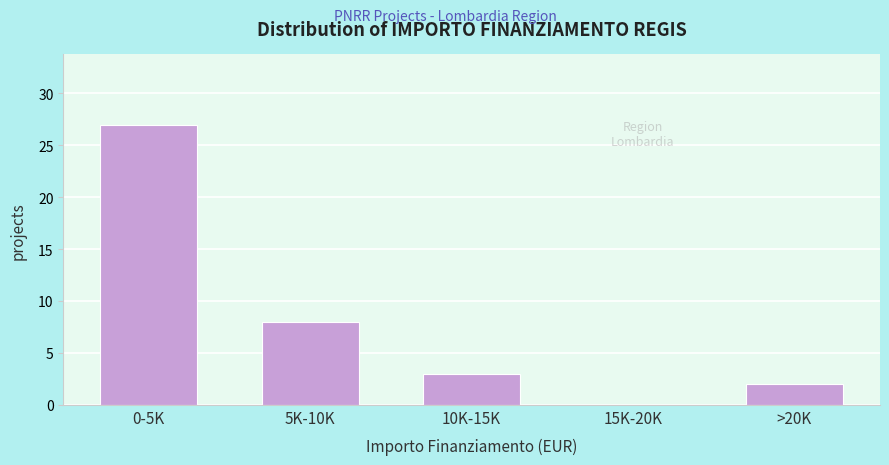

Reading left to right, extract all data points from this chart.

0-5K=27	5K-10K=8	10K-15K=3	15K-20K=0	>20K=2